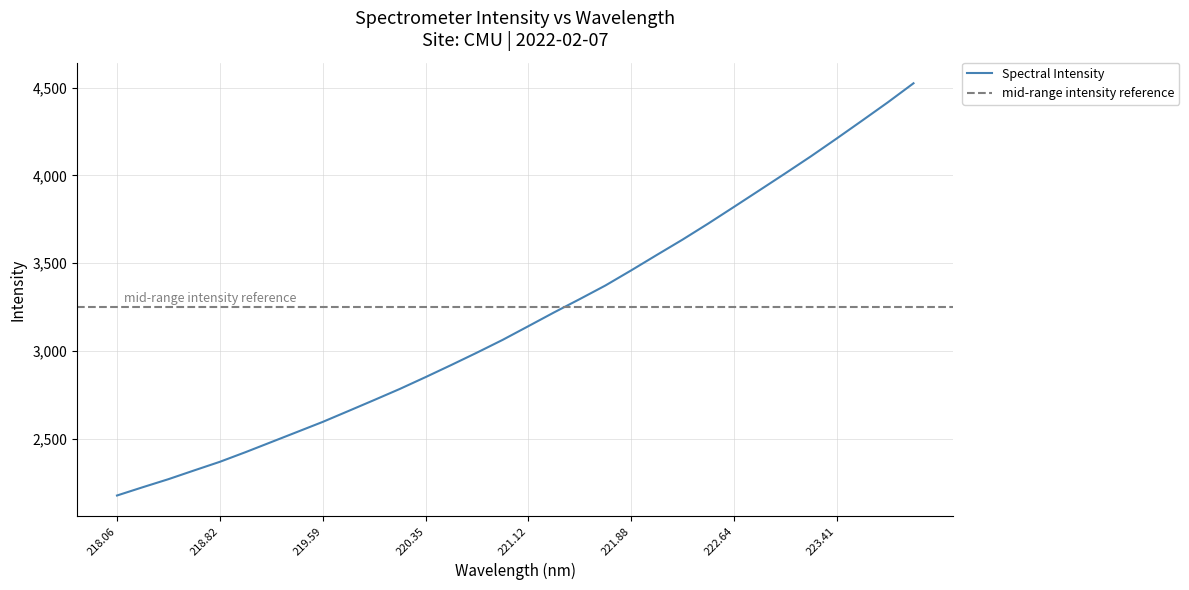

What is the highest value of the Spectral Intensity series?

4524.3